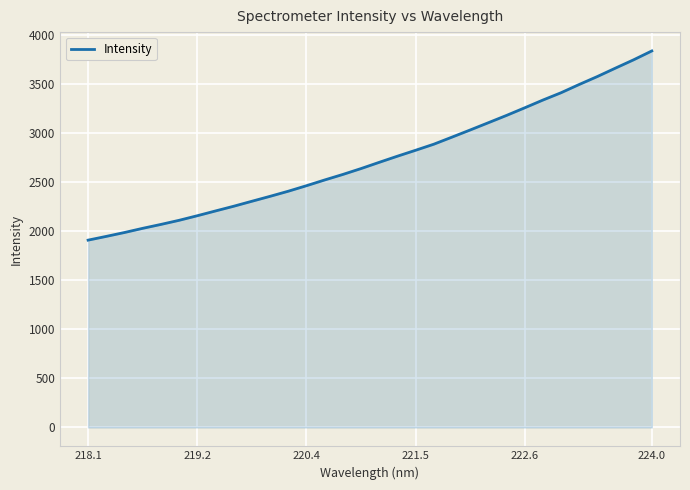

Count the number of values greater than 2704.

16